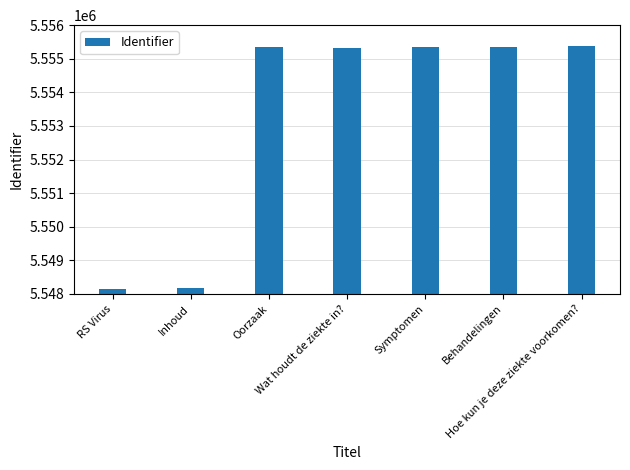

Count the number of data series in this chart.

1